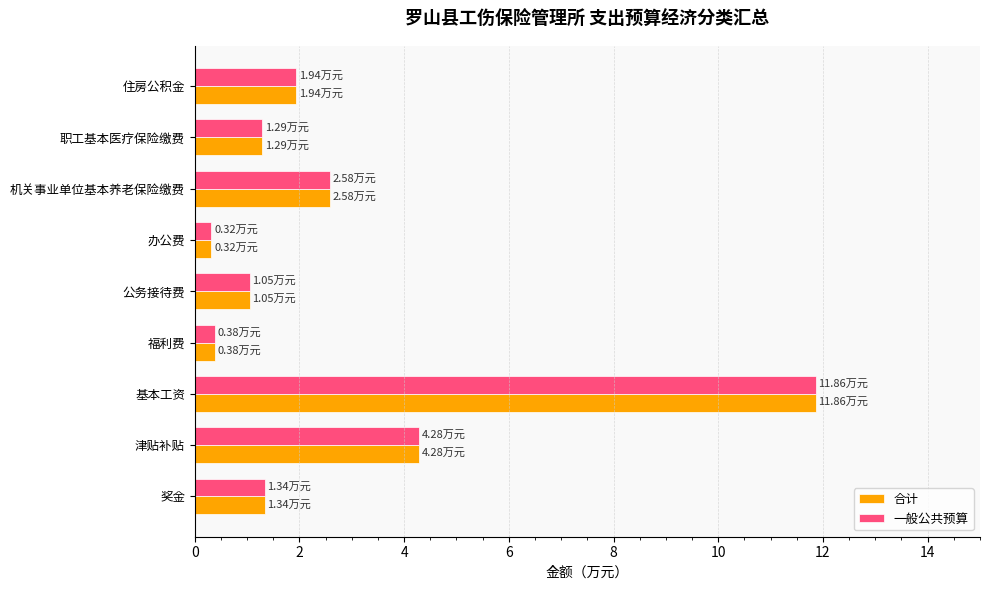

Which category has the highest value in the 合计 series?

基本工资